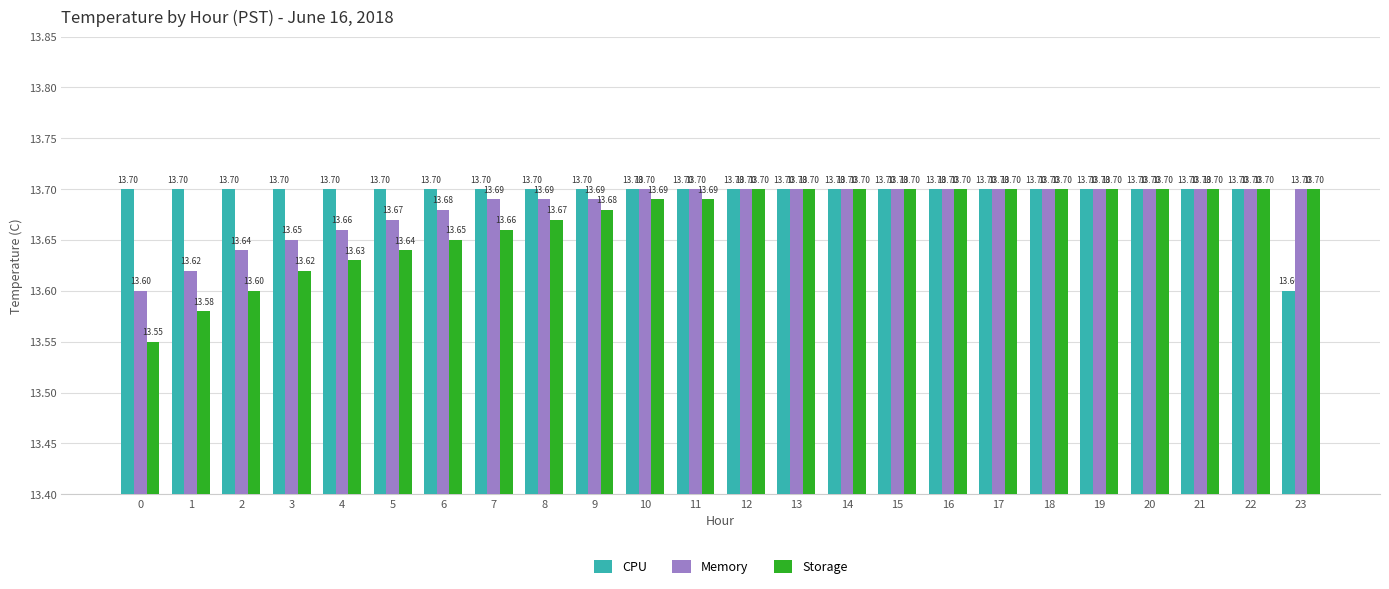

What is the value of the CPU bar at the 14th from the left?

13.7